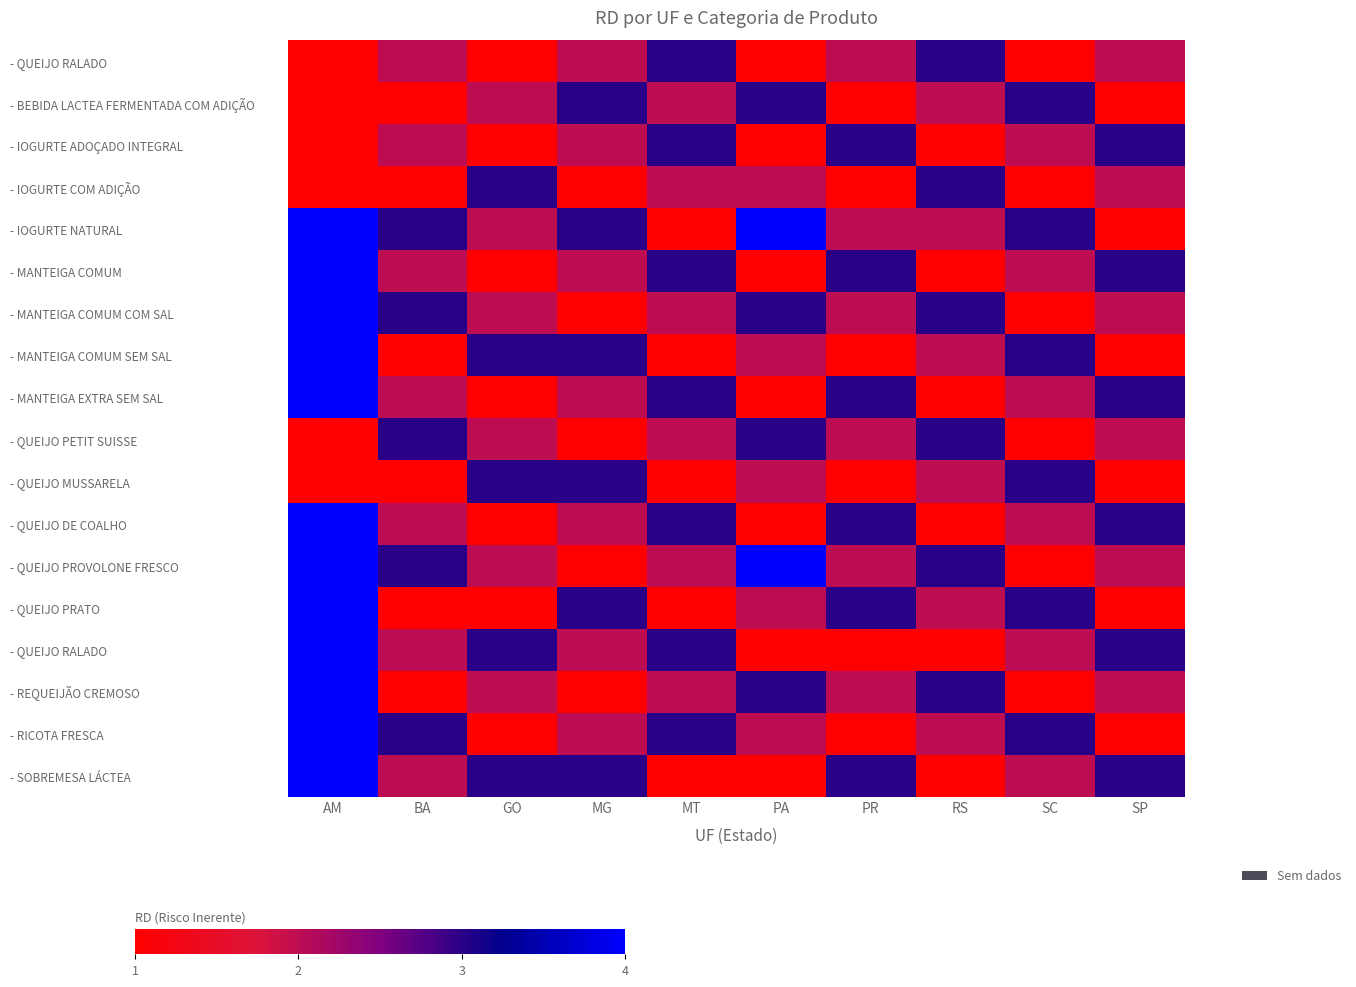

Which category has the highest value across all series?

AM